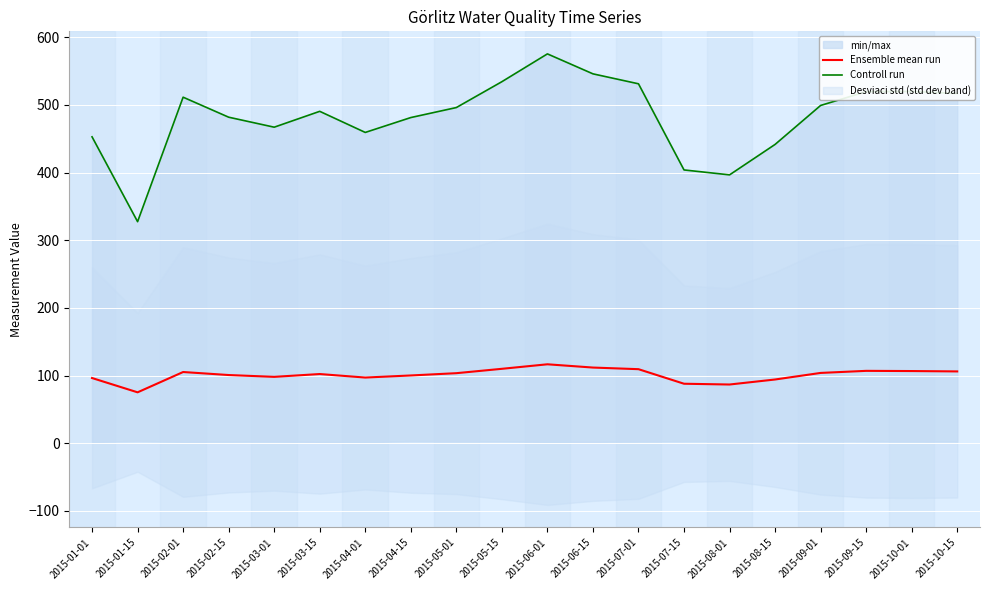

In Controll run, how many points are lower than both neighbors (excluding endpoints)?

4